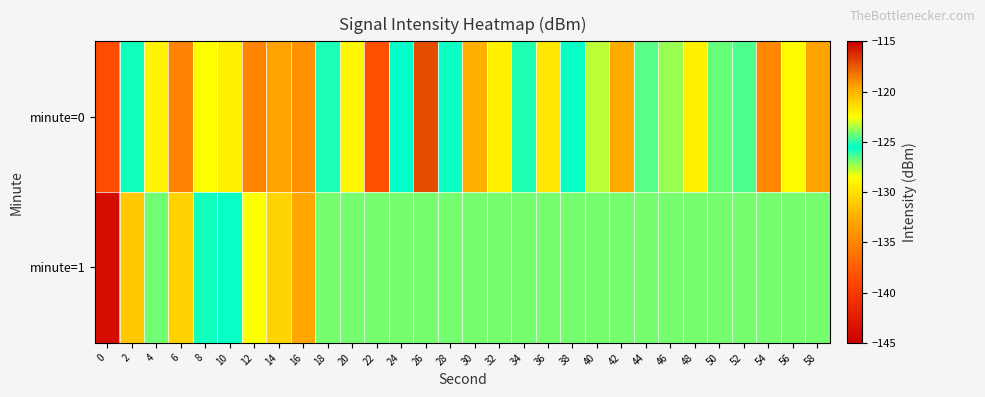

Between 20 and 46, which is larger?

20